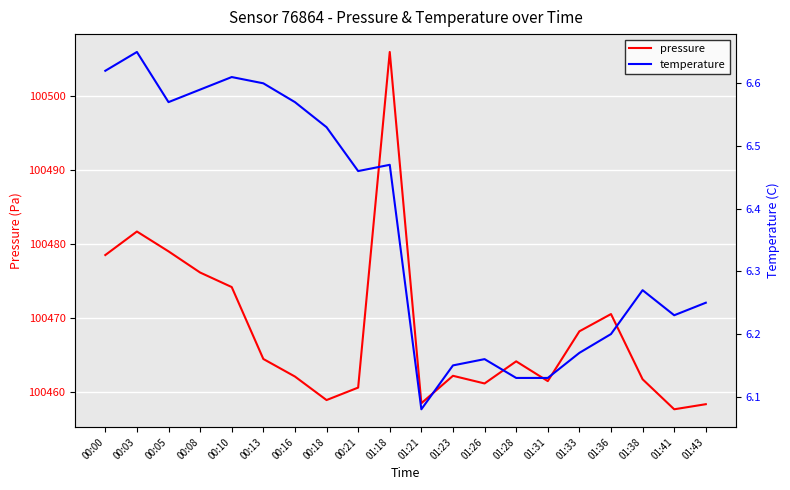

Is it true that temperature equals 9.9 at 01:21?

False